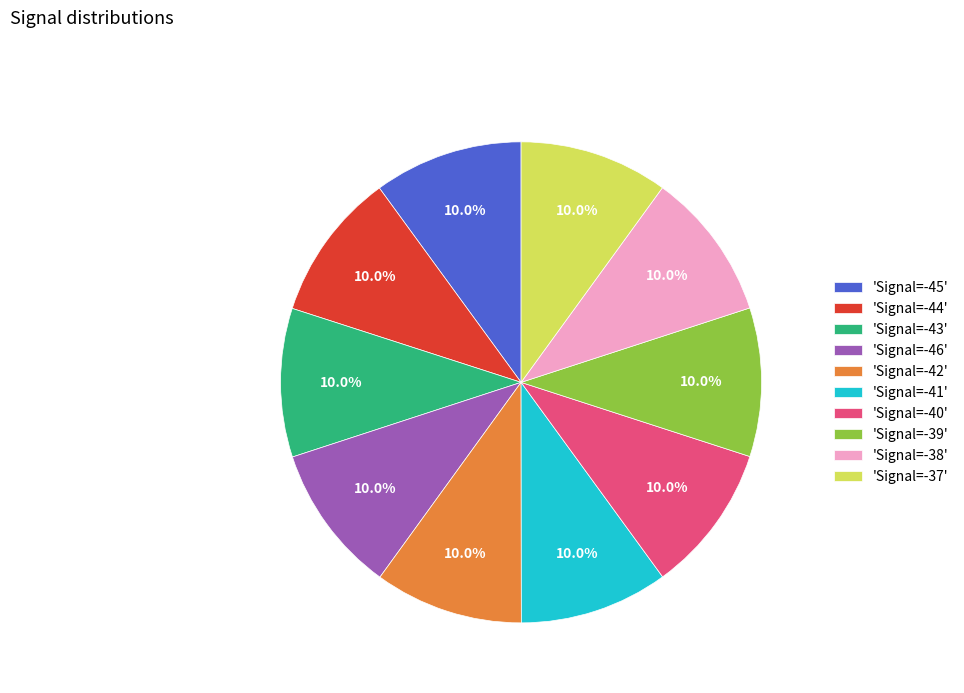

Is the sum of 'Signal=-38' and 'Signal=-41' greater than half?

No